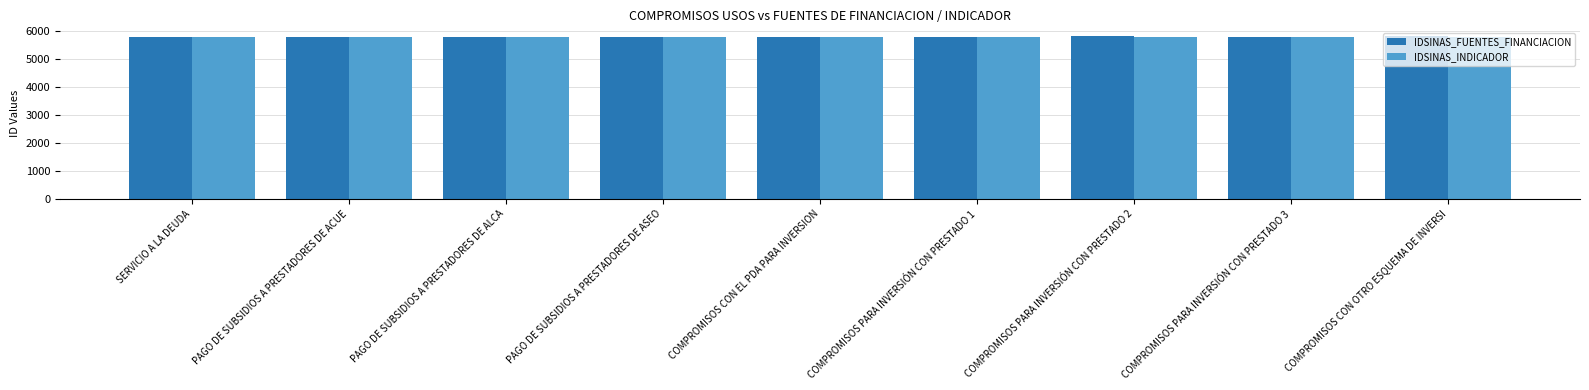

Count the number of data series in this chart.

2